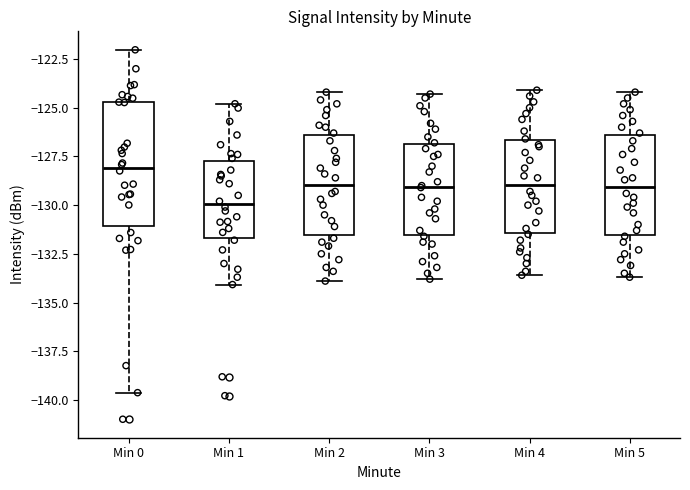

Comparing the boxes themselves (not the whiskers), which one is the tallest?

Min 0